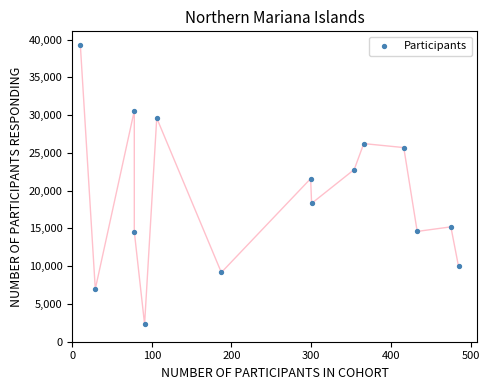

What Y value in the scatter plot is closest to 20790?

21597.3